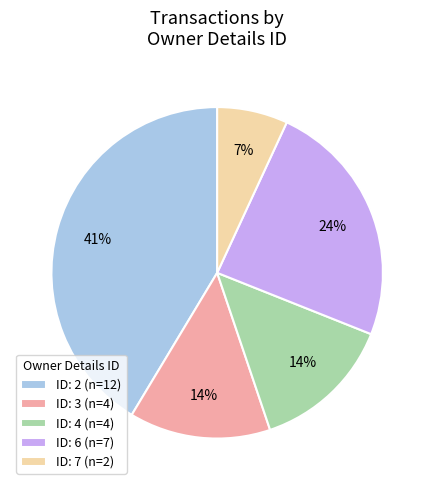

Is it true that ID: 7 (n=2) is 1% of the pie?

False